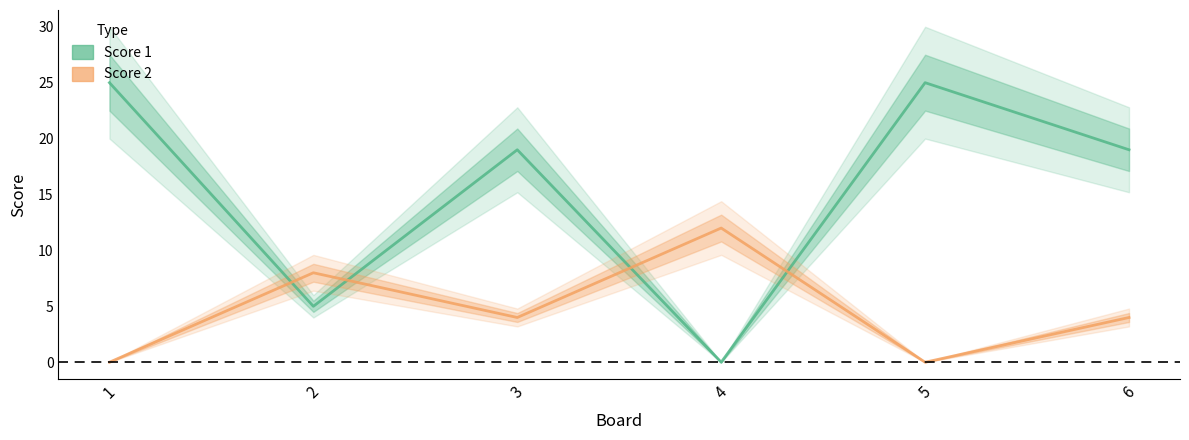

List the labels in order of Score 1 value, largest first.

1, 5, 3, 6, 2, 4